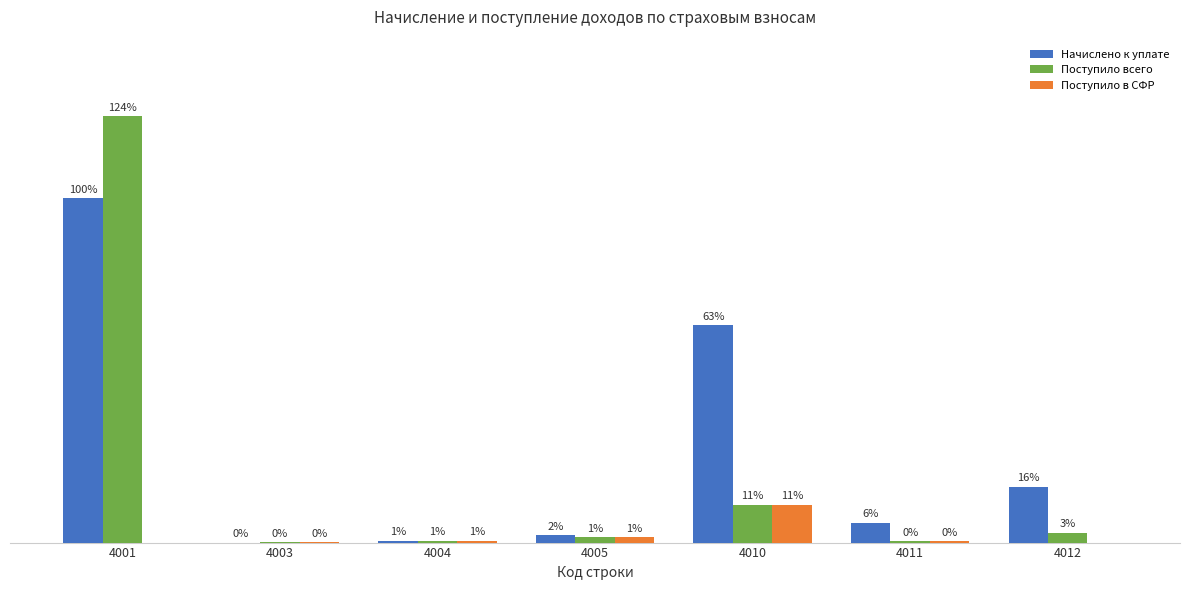

What are all the series names shown in the legend?

Начислено к уплате, Поступило всего, Поступило в СФР